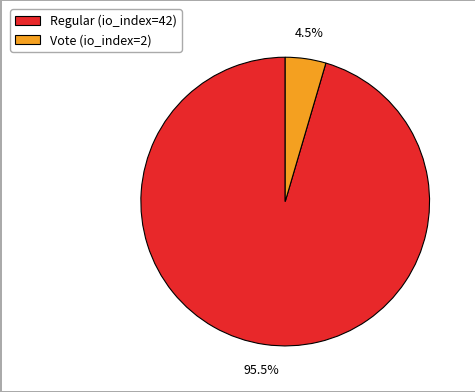

Which category has the smallest portion of the pie?

Vote (io_index=2)